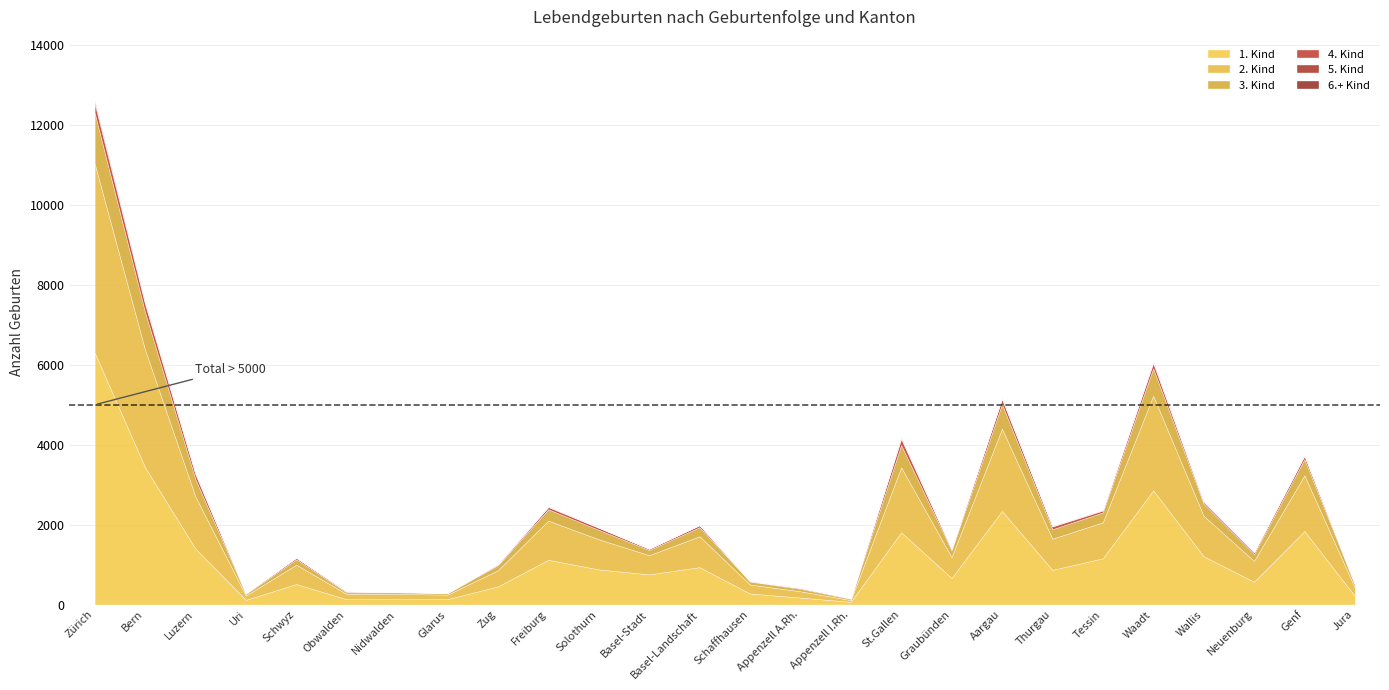

True or false: 3. Kind and 4. Kind cross at least once.

False